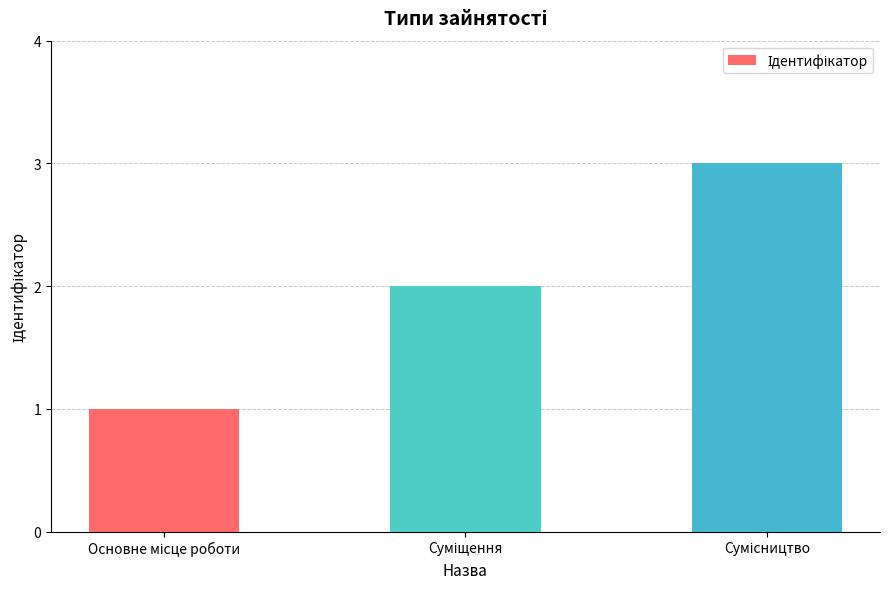

What is the sum of all values?

6